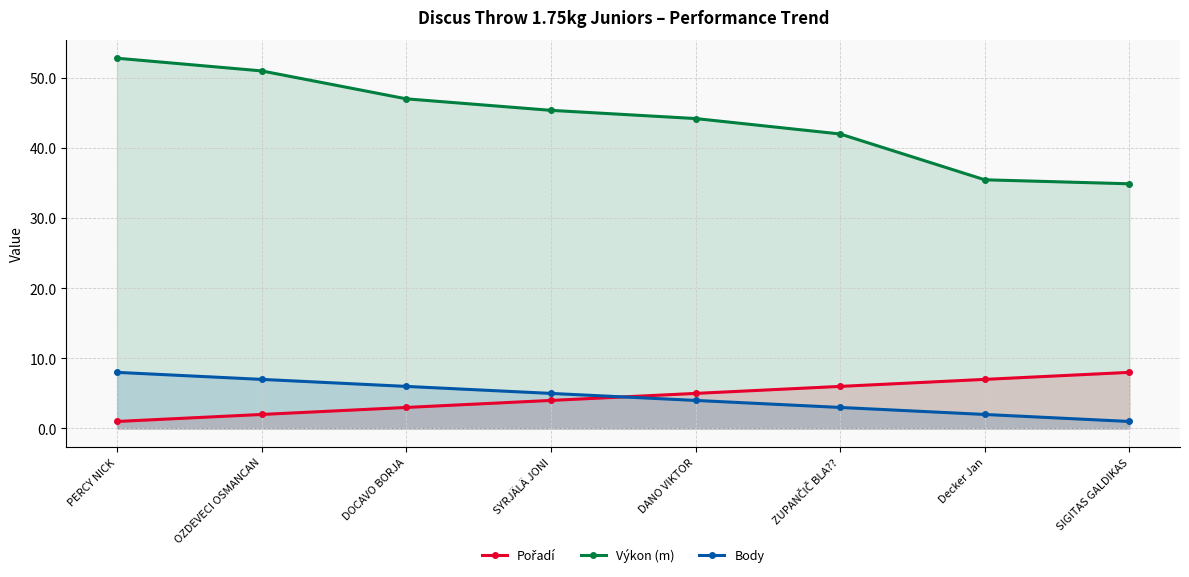

At which label is Pořadí closest to 4?

SYRJÄLÄ JONI